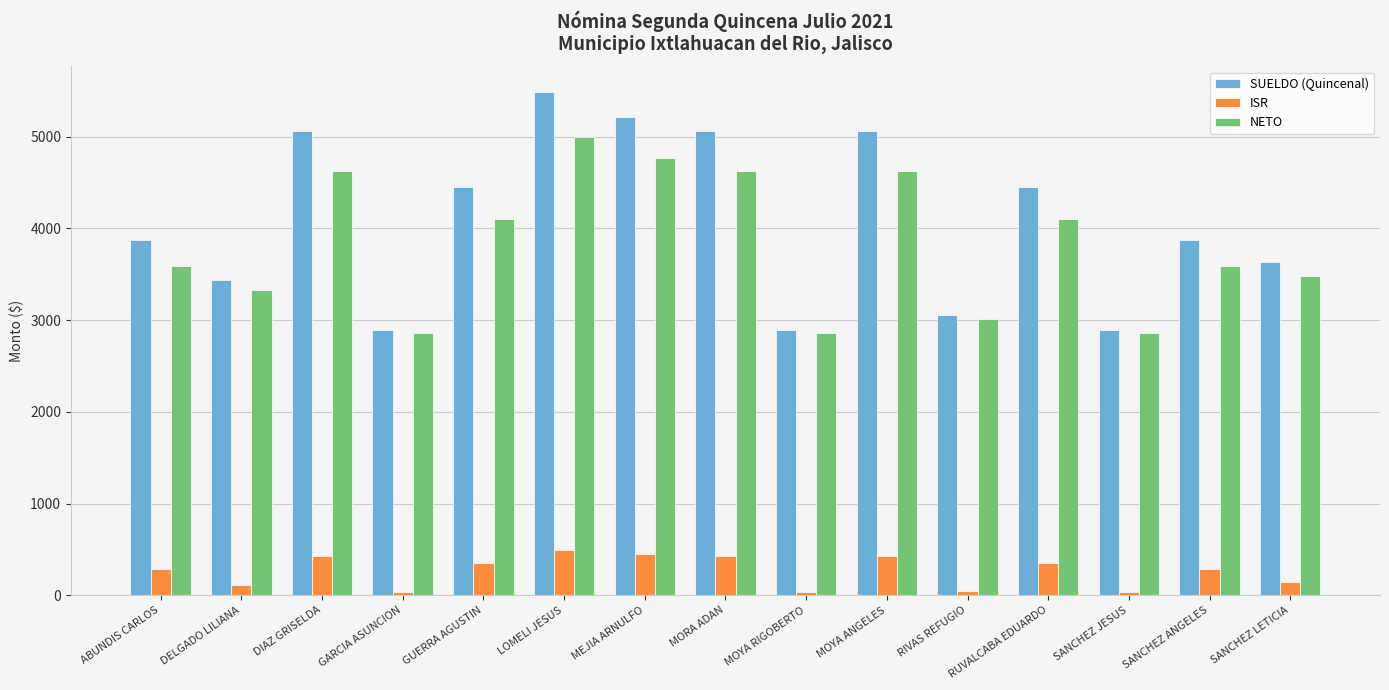

What is the difference between the maximum and minimum values in the SUELDO (Quincenal) series?

2600.3